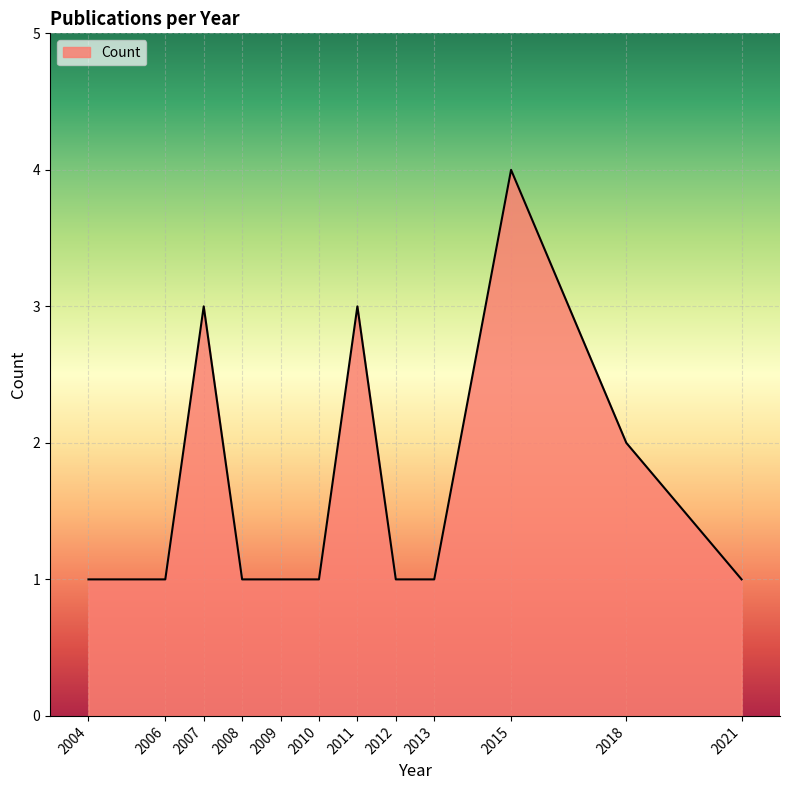

True or false: the data has more than 1 interior local peaks.

True